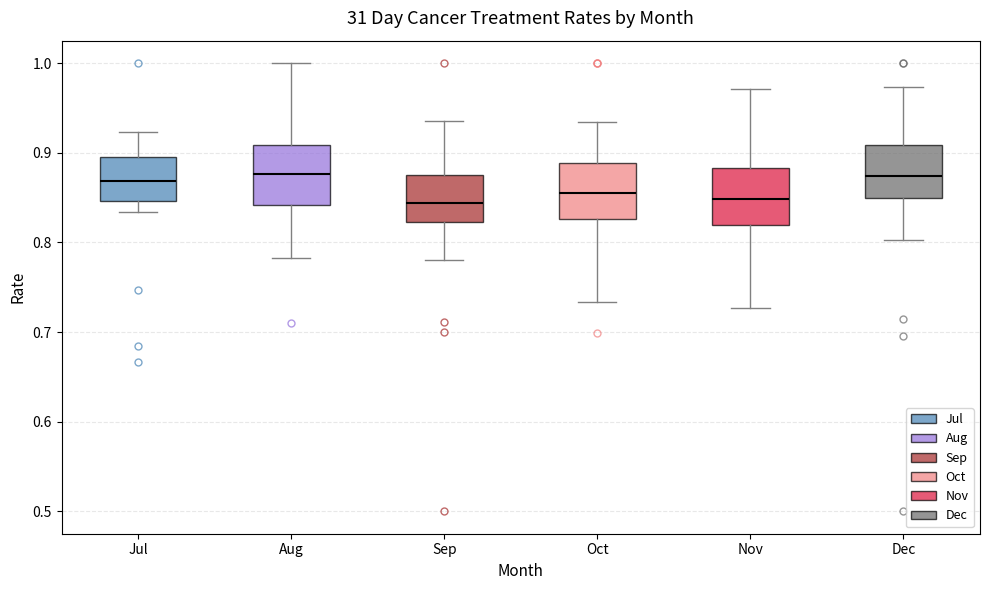

Reading left to right, read every box against the y-axis: the position of its median line, the range the box covers, and the ends of its whiskers. The values are not printed on the chart, so give them approximately, as read against the axis.

Jul: median 0.87, box 0.85 to 0.90, whiskers 0.83 to 0.92
Aug: median 0.88, box 0.84 to 0.91, whiskers 0.78 to 1.00
Sep: median 0.84, box 0.82 to 0.88, whiskers 0.78 to 0.94
Oct: median 0.86, box 0.83 to 0.89, whiskers 0.73 to 0.93
Nov: median 0.85, box 0.82 to 0.88, whiskers 0.73 to 0.97
Dec: median 0.87, box 0.85 to 0.91, whiskers 0.80 to 0.97